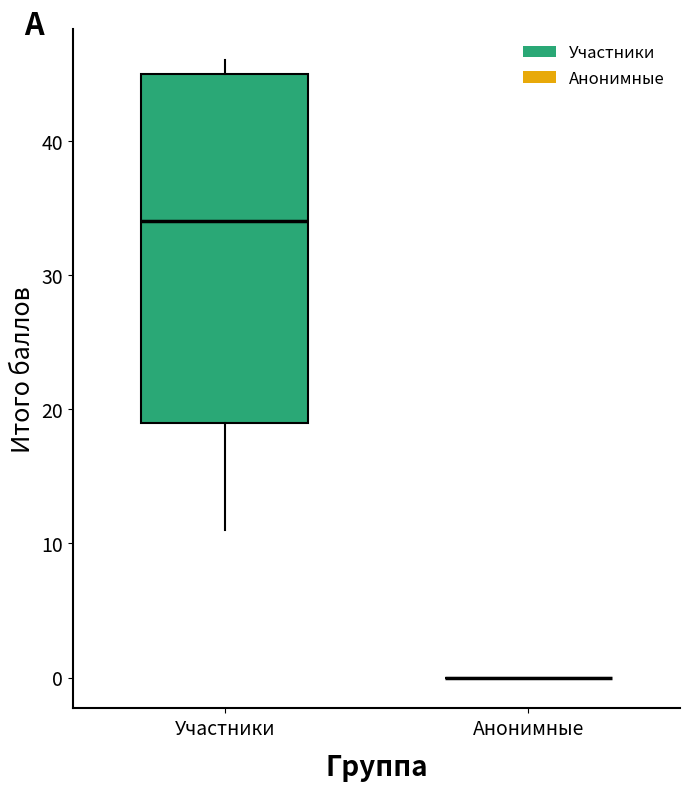

Reading left to right, transcribe this box plot: for each box, give where its median line is, the range the box spans, and where its two whiskers end, as read against the y-axis. The values are not printed on the chart, so give them approximately, as read against the axis.

Участники: median 34, box 19 to 45, whiskers 11 to 46
Анонимные: box collapsed to a line at 0, whiskers 0 to 0